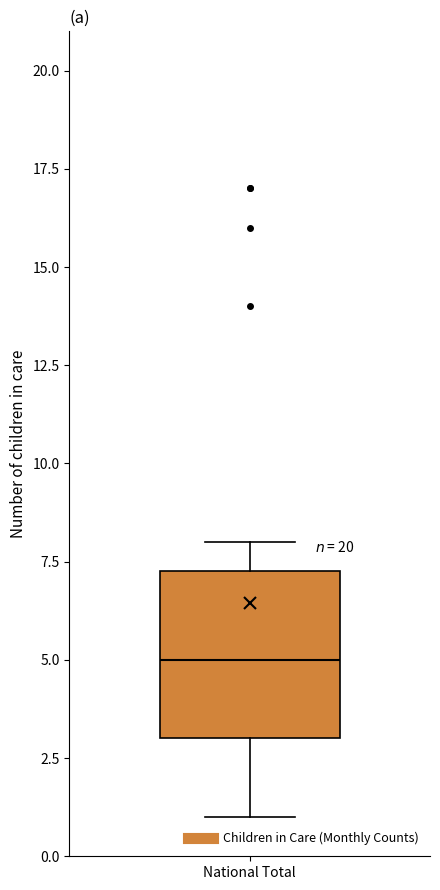

Read this box plot against the y-axis: the position of the median line, the range covered by the box, and the ends of both whiskers. The values are not printed on the chart, so give them approximately, as read against the axis.

median 5.0, box 3.0 to 7.5, whiskers 1.0 to 8.0